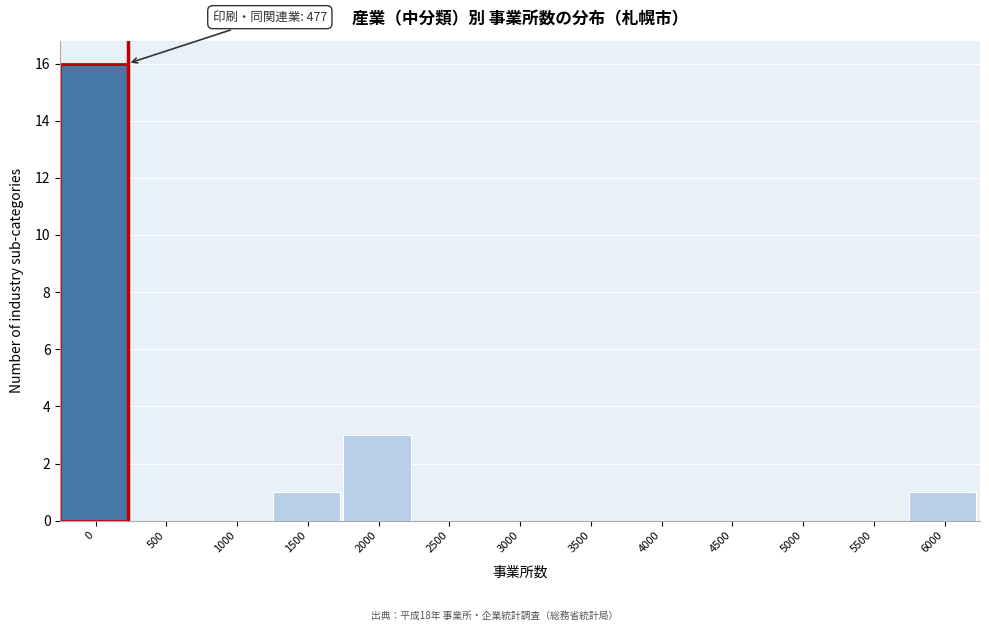

Reading right to left, what are all the values shown in this chart?

6000=1	5500=0	5000=0	4500=0	4000=0	3500=0	3000=0	2500=0	2000=3	1500=1	1000=0	500=0	0=16